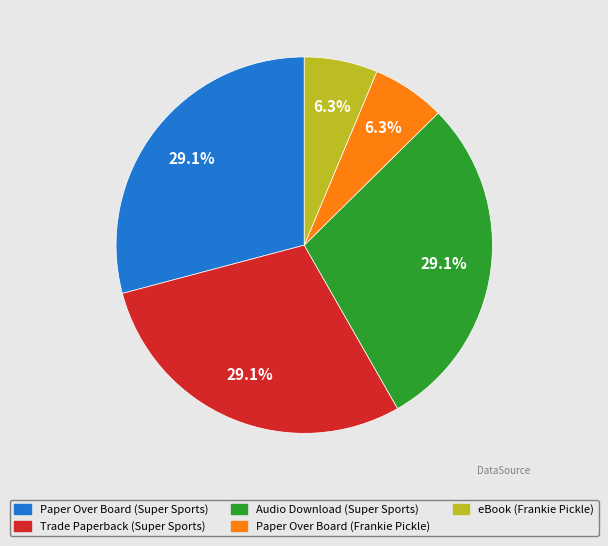

Is it true that Trade Paperback (Super Sports) is 41% of the pie?

False